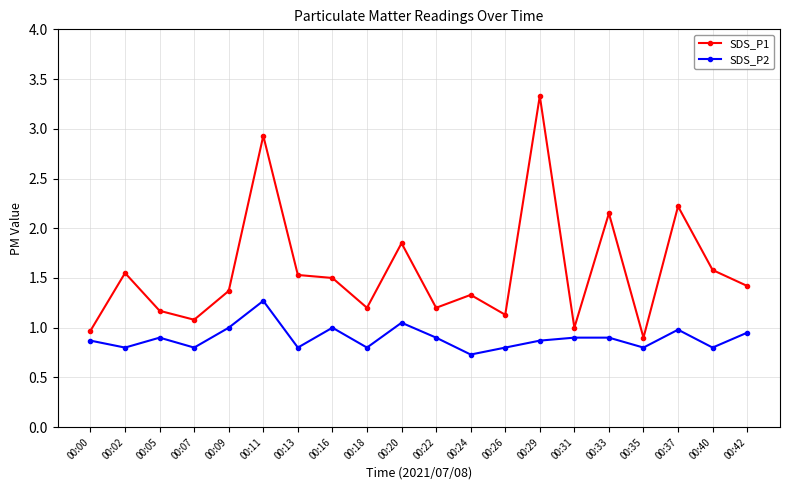

Is it true that SDS_P1 equals 1.4 at 00:42?

True